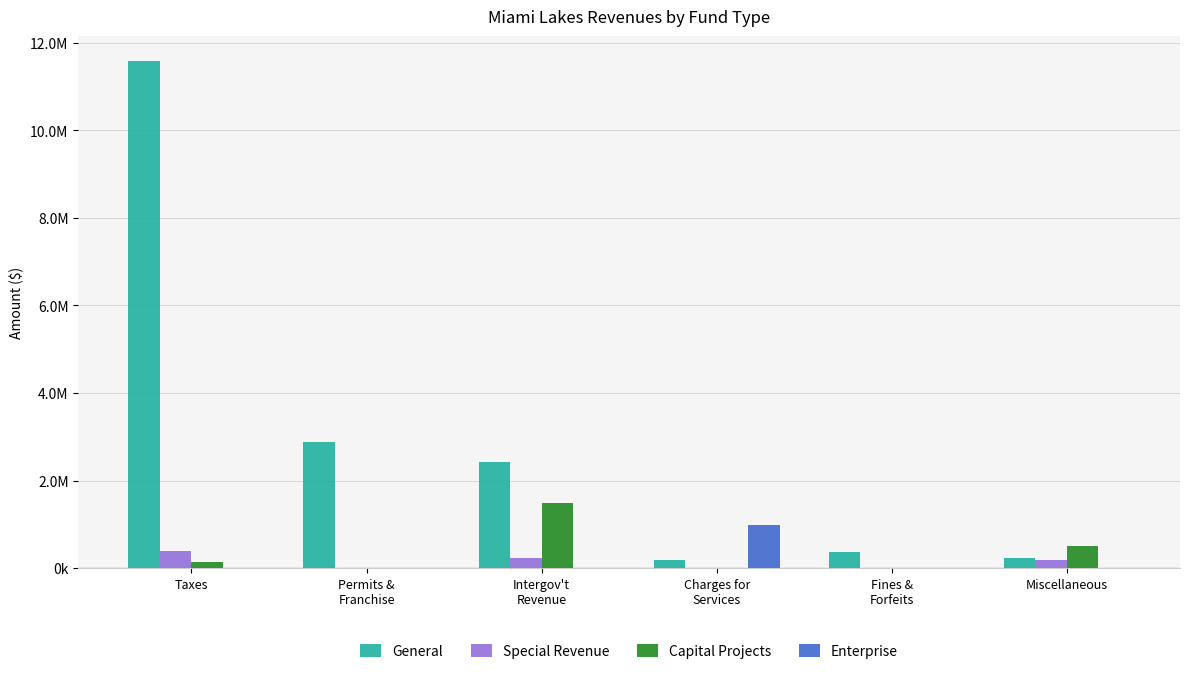

At which label is Enterprise closest to 495325?

Miscellaneous